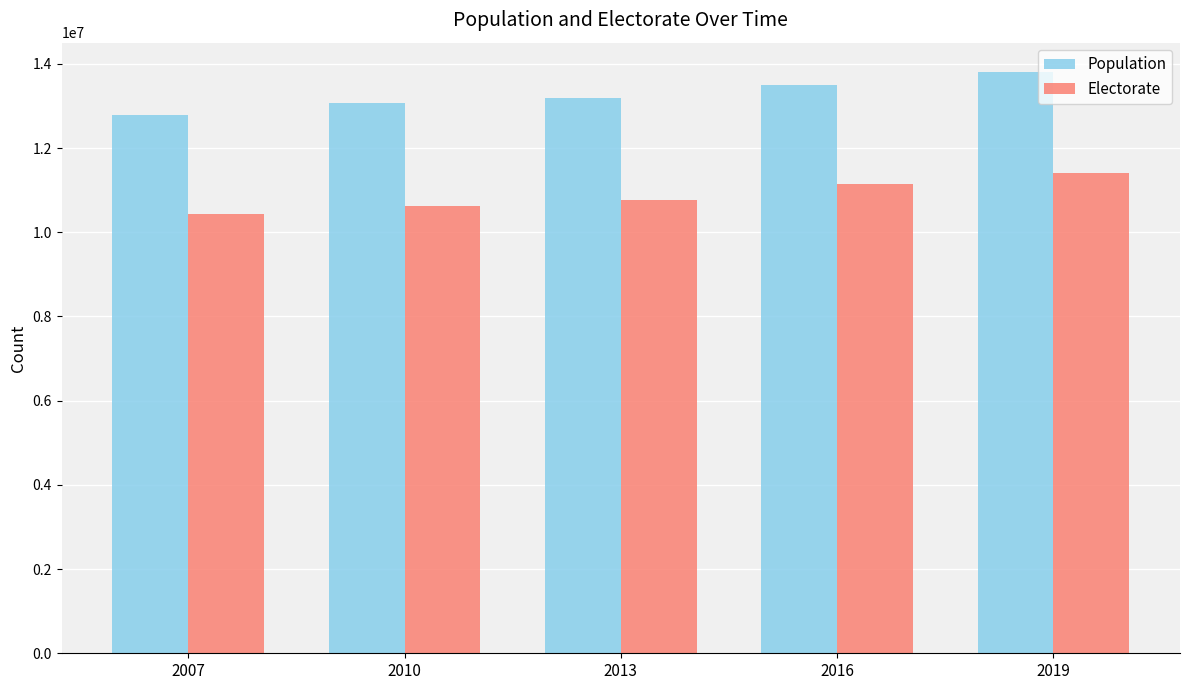

Between 2010 and 2013, which series saw the biggest shift?

Electorate